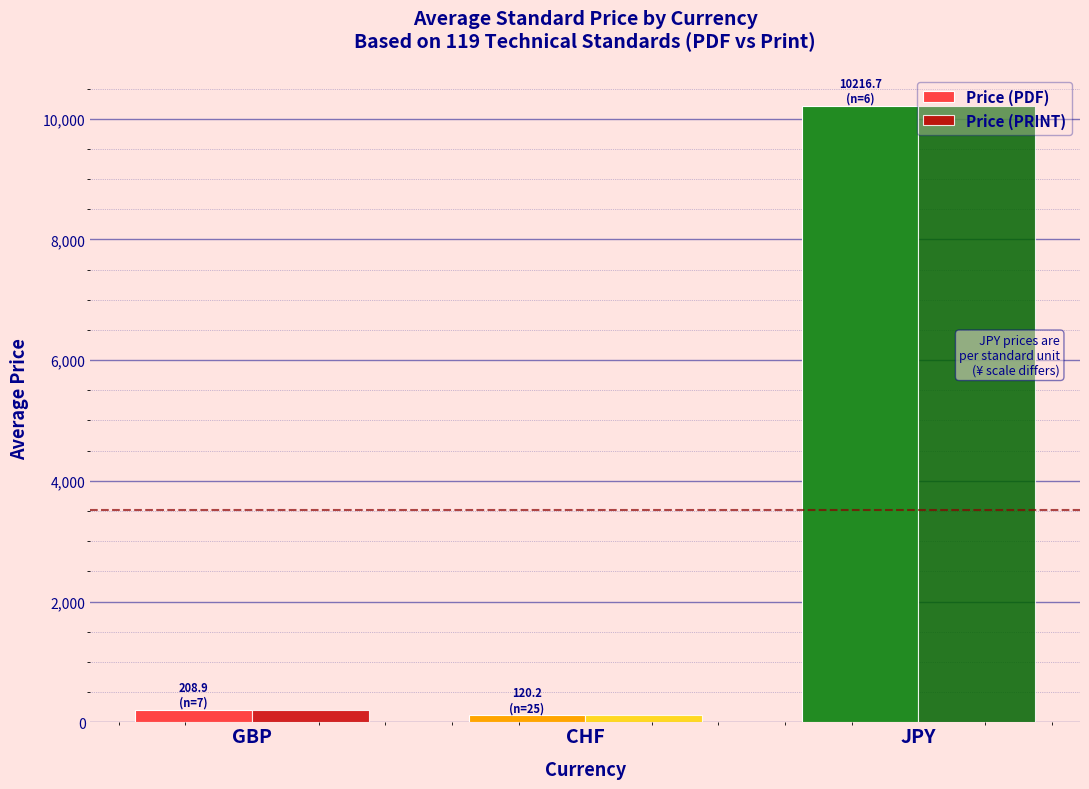

True or false: Price (PRINT) has a value of 17120.7 at JPY.

False